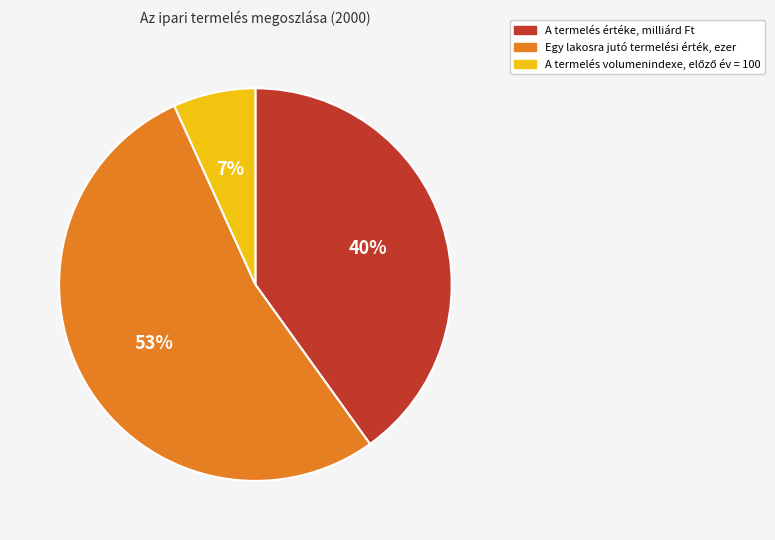

Which category accounts for the majority?

Egy lakosra jutó termelési érték, ezer